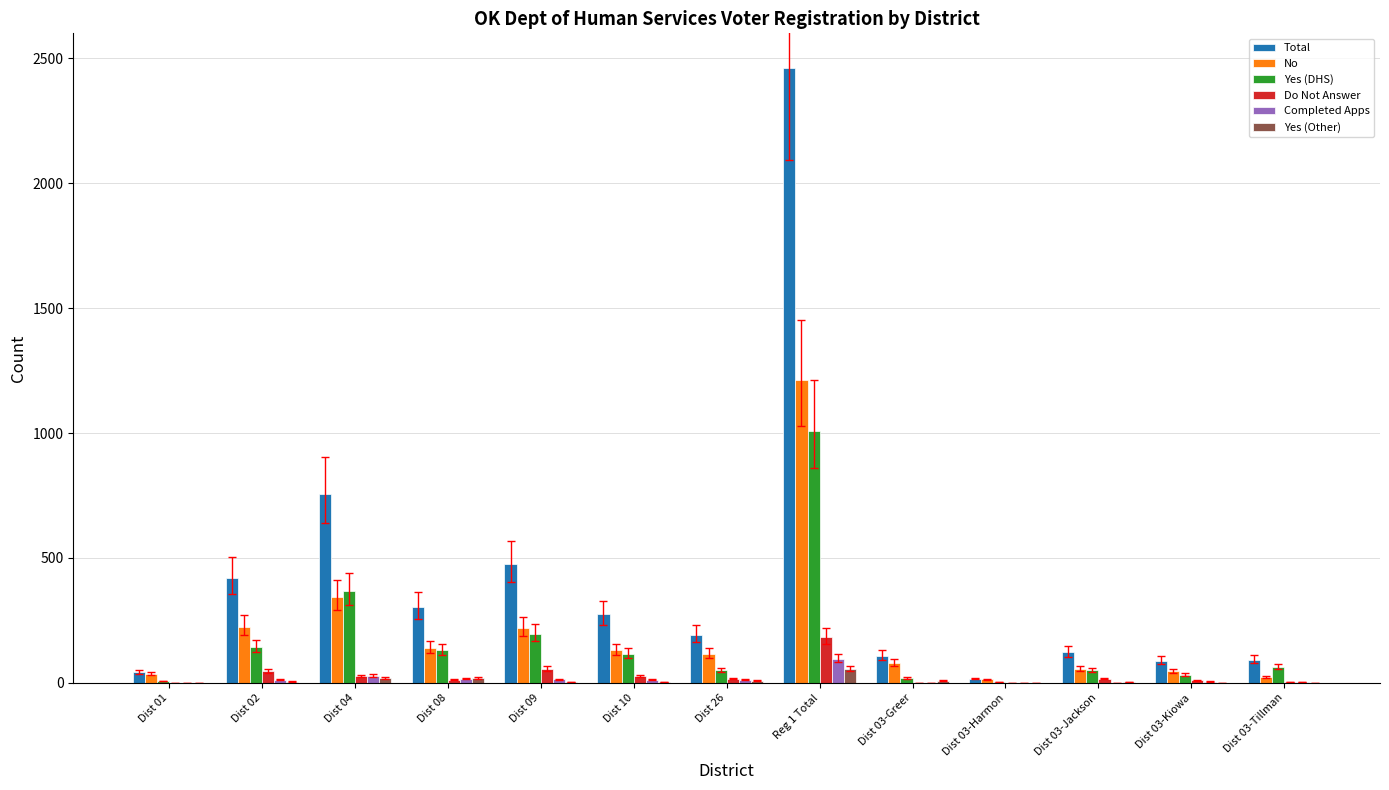

At which label does No reach its peak?

Reg 1 Total